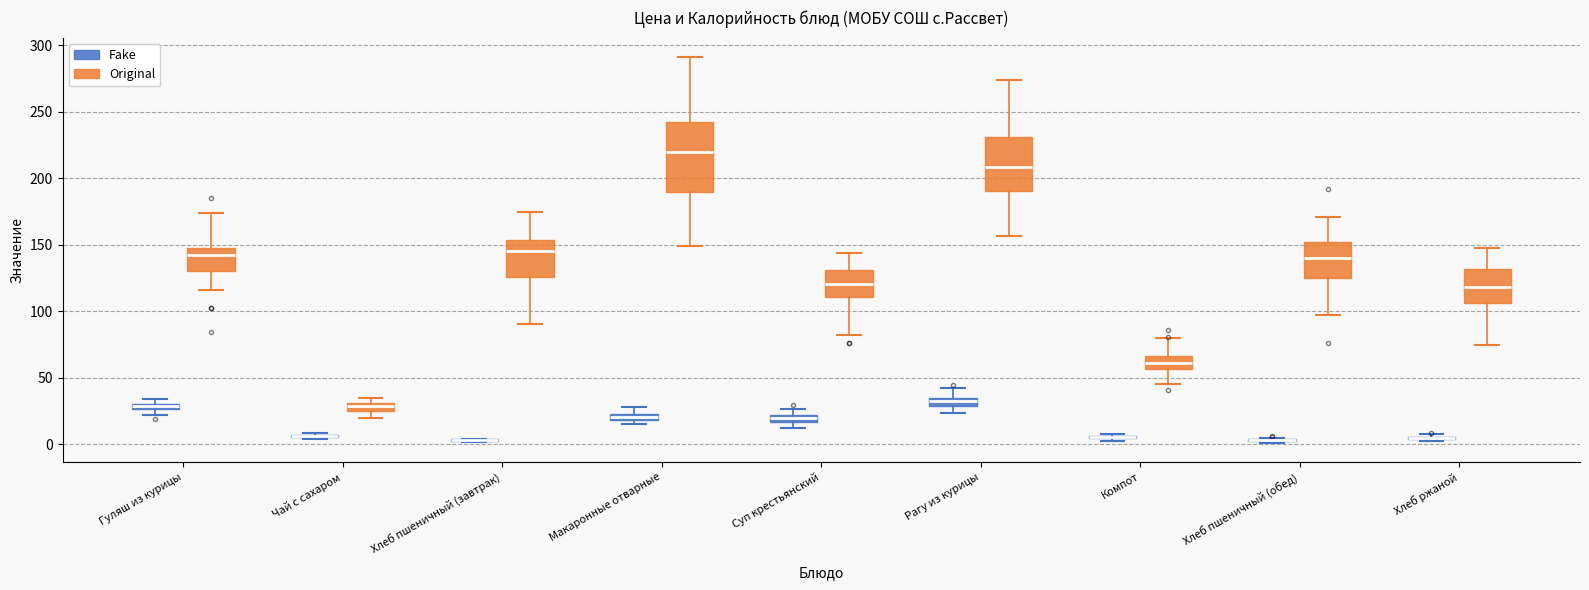

Comparing the boxes themselves (not the whiskers), which one is the tallest?

Макаронные отварные (Original)